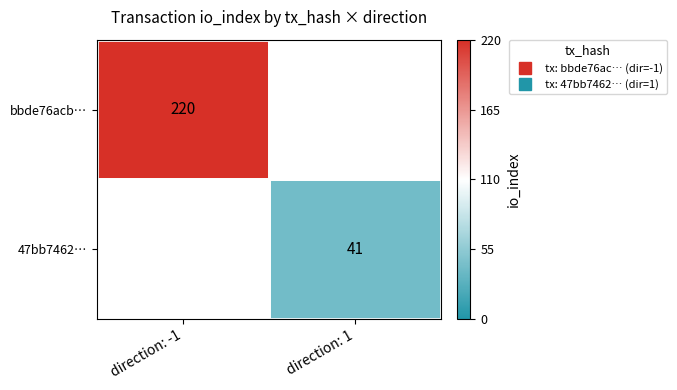

Rank the series by their average value, from highest to lowest.

bbde76acb…, 47bb7462…